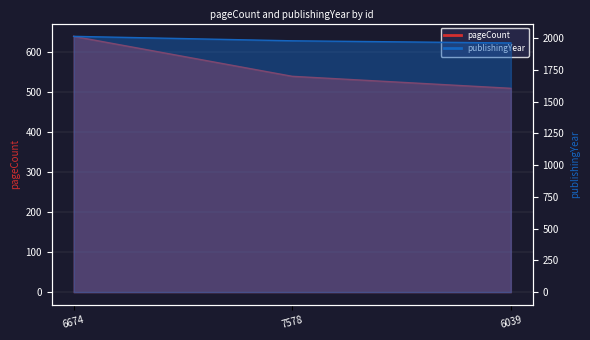

What is the value of the pageCount point at the 2nd from the left?

540